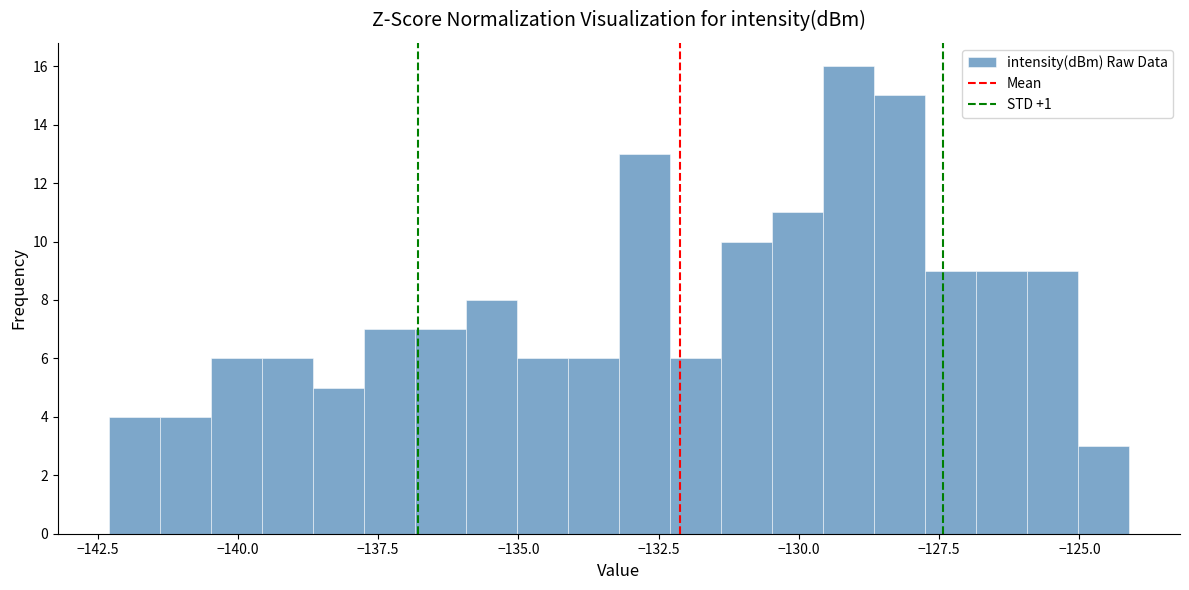

Around what value on the x-axis is the tallest bar? Give the approximate position of its centre, as read against the axis.

-129.0